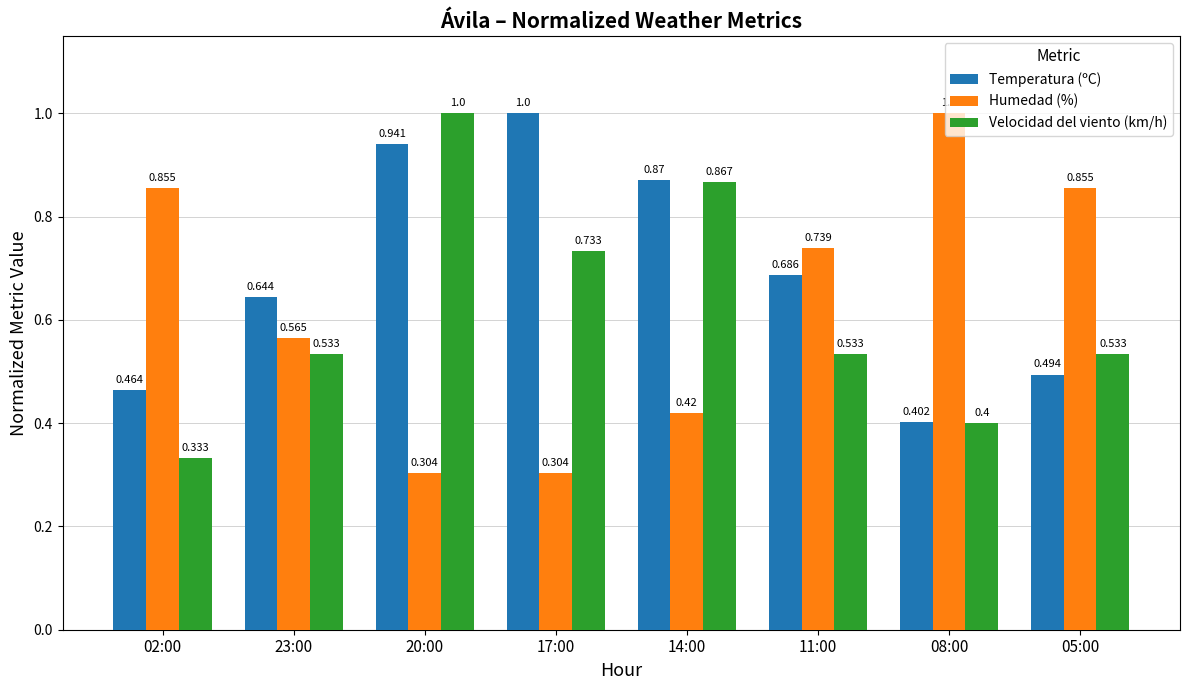

How many groups of bars are there?

8